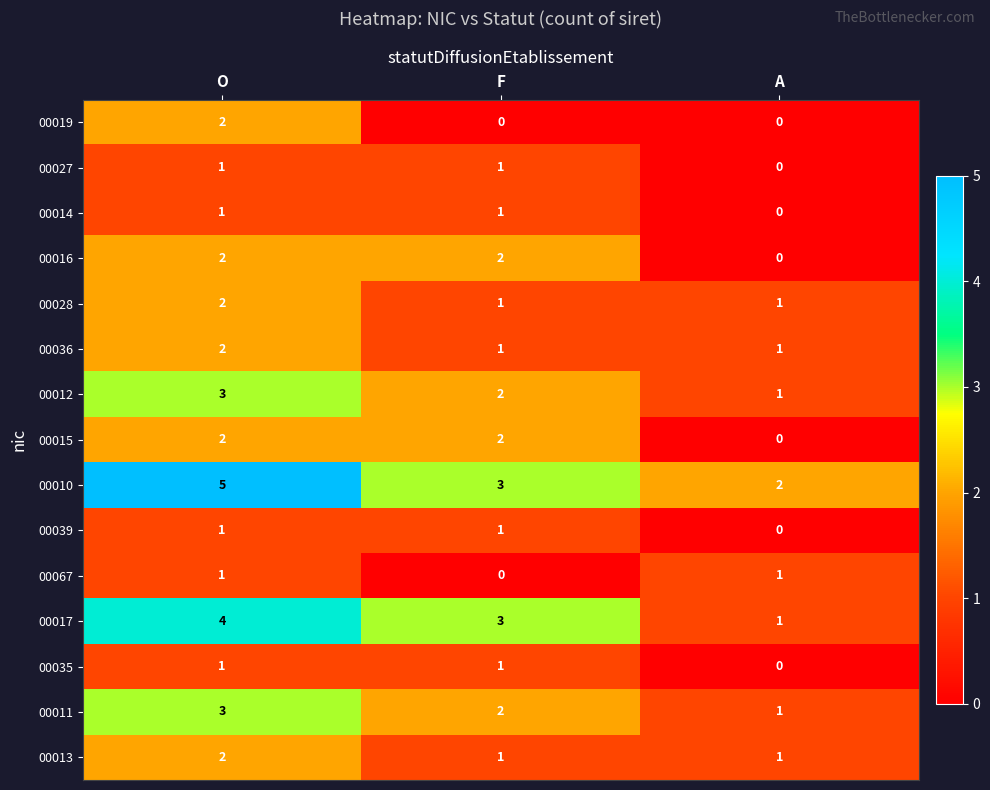

Is it true that 00028 equals 0 at F?

False